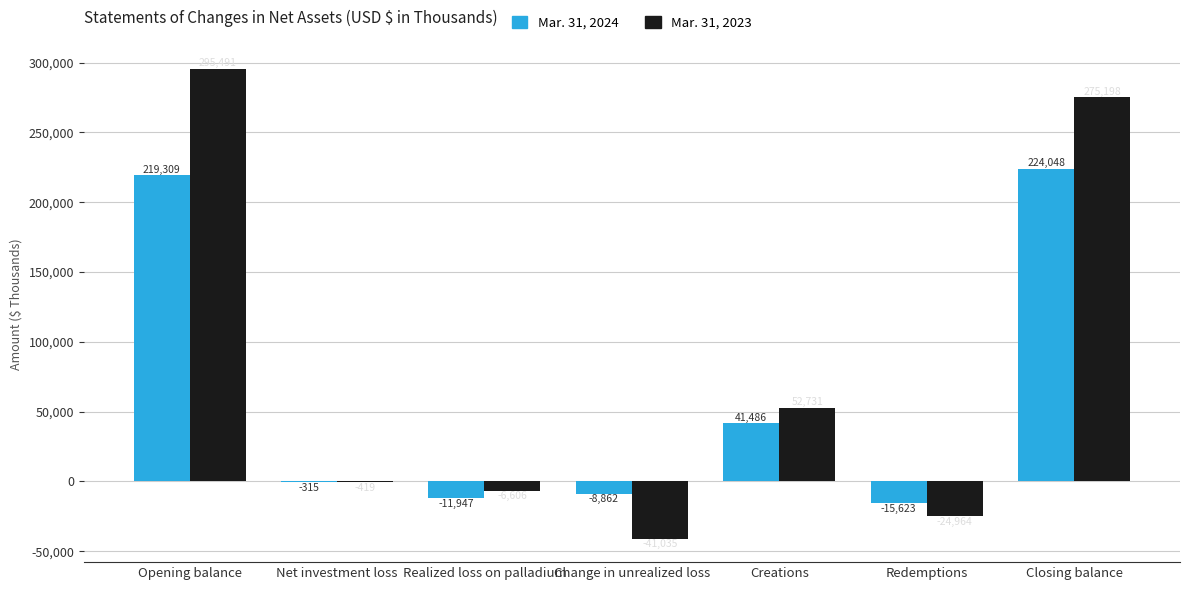

What are all the series names shown in the legend?

Mar. 31, 2024, Mar. 31, 2023